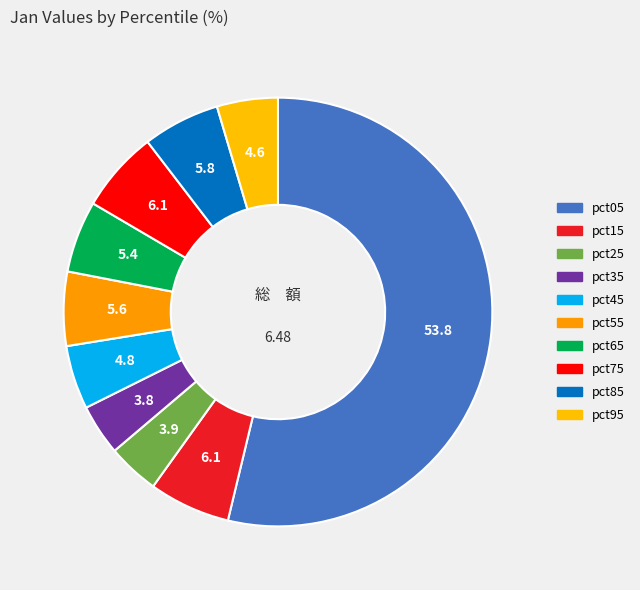

Which slice represents more than half of the pie?

pct05